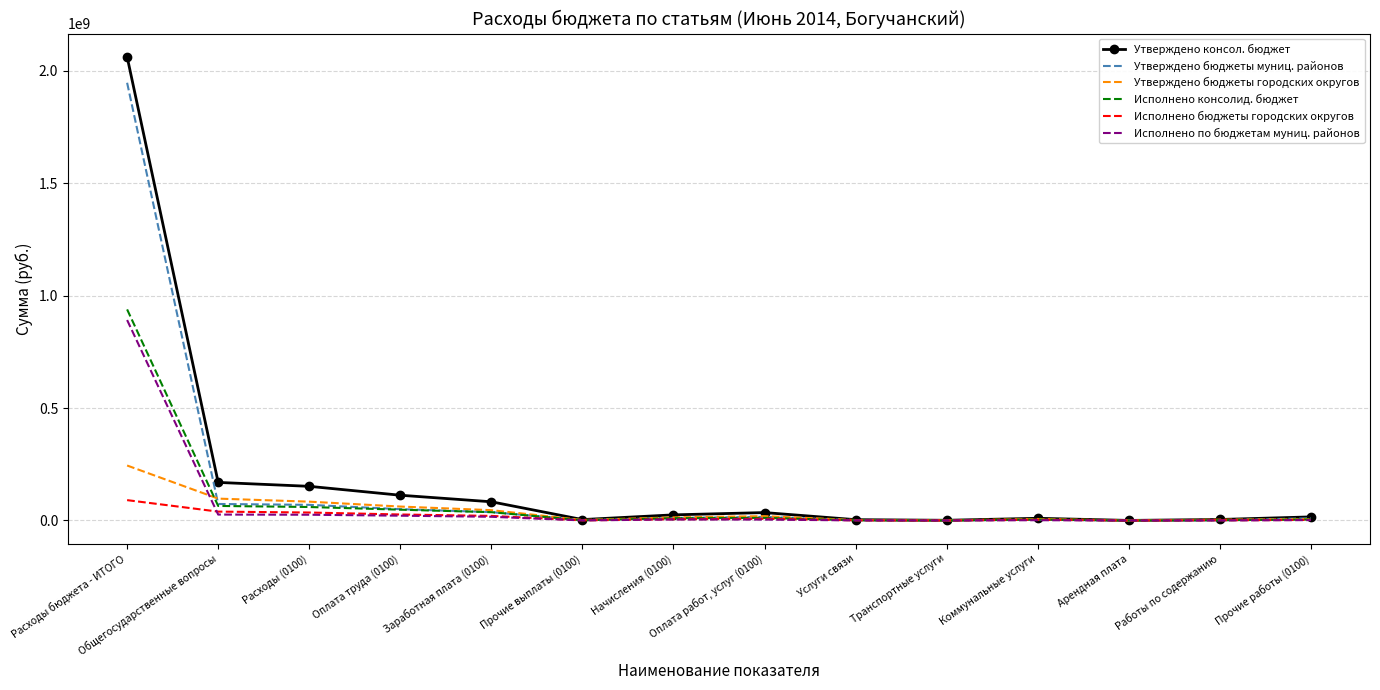

What position from the right is Расходы бюджета - ИТОГО?

14